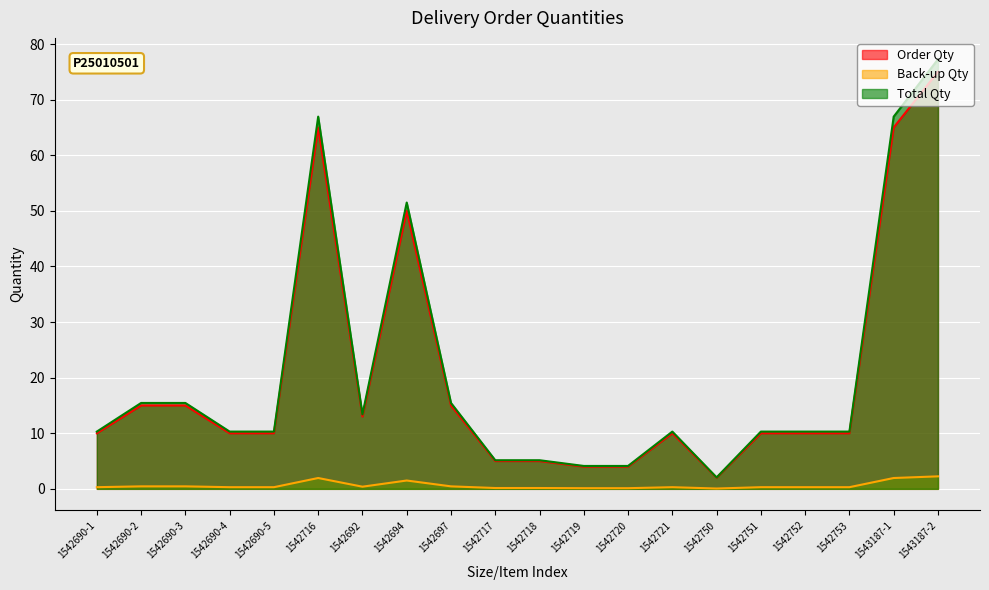

In Back-up Qty, how many points are lower than both neighbors (excluding endpoints)?

2